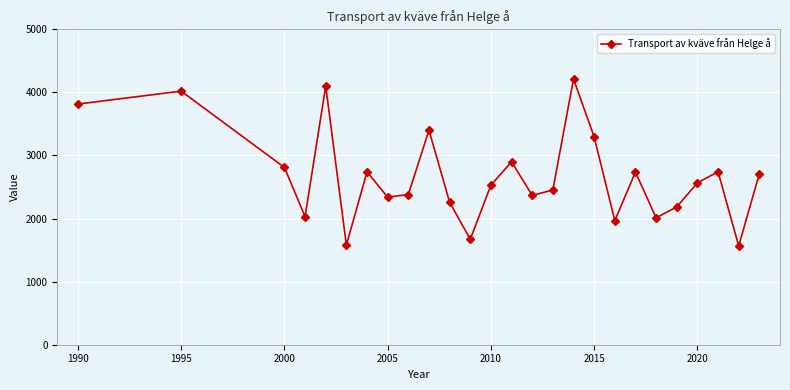

What is the sum of all values?

69386.7